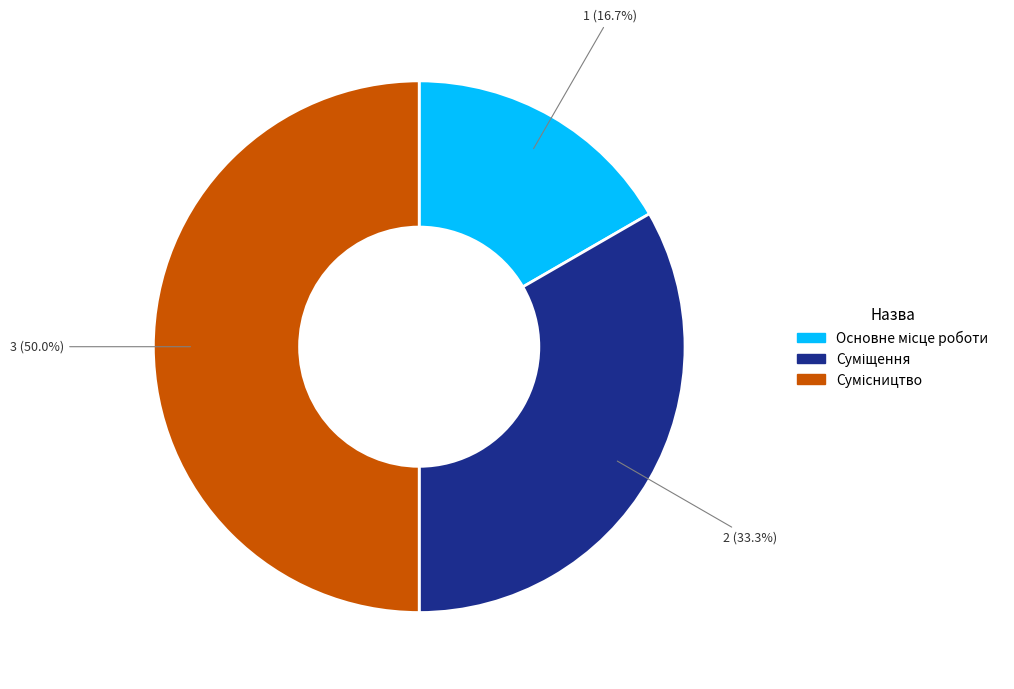

How many slices are in this pie chart?

3